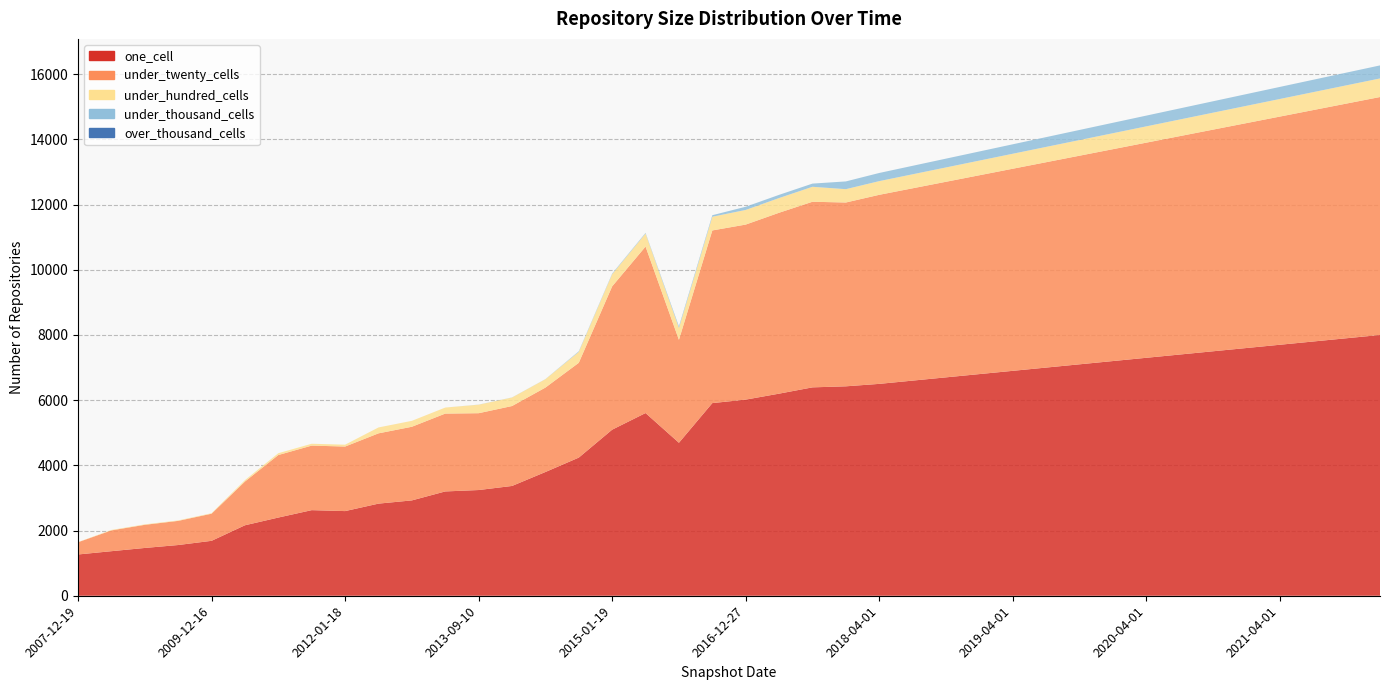

Reading right to left, what are all the values shown in this chart?

one_cell: 2022-01-01=8000	2021-10-01=7900	2021-07-01=7800	2021-04-01=7700	2021-01-01=7600	2020-10-01=7500	2020-07-01=7400	2020-04-01=7300	2020-01-01=7200	2019-10-01=7100	2019-07-01=7000	2019-04-01=6900	2019-01-01=6800	2018-10-01=6700	2018-07-01=6600	2018-04-01=6500	2017-12-22=6425	2017-10-12=6393	2017-04-12=6200	2016-12-27=6017	2016-07-04=5910	2016-01-04=4693	2015-07-03=5605	2015-01-19=5095	2014-09-08=4238	2014-03-28=3796	2013-12-20=3368	2013-09-10=3243	2013-05-21=3200	2012-12-11=2925	2012-07-13=2826	2012-01-18=2597	2011-09-05=2626	2011-02-21=2399	2010-07-26=2162	2009-12-16=1685	2009-06-17=1556	2008-12-17=1466	2008-06-27=1367	2007-12-19=1266
under_twenty_cells: 2022-01-01=7300	2021-10-01=7200	2021-07-01=7100	2021-04-01=7000	2021-01-01=6900	2020-10-01=6800	2020-07-01=6700	2020-04-01=6600	2020-01-01=6500	2019-10-01=6400	2019-07-01=6300	2019-04-01=6200	2019-01-01=6100	2018-10-01=6000	2018-07-01=5900	2018-04-01=5800	2017-12-22=5639	2017-10-12=5694	2017-04-12=5550	2016-12-27=5370	2016-07-04=5297	2016-01-04=3158	2015-07-03=5107	2015-01-19=4397	2014-09-08=2908	2014-03-28=2590	2013-12-20=2452	2013-09-10=2357	2013-05-21=2388	2012-12-11=2259	2012-07-13=2156	2012-01-18=1980	2011-09-05=1980	2011-02-21=1918	2010-07-26=1342	2009-12-16=832	2009-06-17=741	2008-12-17=710	2008-06-27=638	2007-12-19=375
under_hundred_cells: 2022-01-01=570	2021-10-01=560	2021-07-01=550	2021-04-01=540	2021-01-01=530	2020-10-01=520	2020-07-01=510	2020-04-01=500	2020-01-01=490	2019-10-01=480	2019-07-01=470	2019-04-01=460	2019-01-01=450	2018-10-01=440	2018-07-01=430	2018-04-01=420	2017-12-22=409	2017-10-12=459	2017-04-12=451	2016-12-27=449	2016-07-04=421	2016-01-04=366	2015-07-03=400	2015-01-19=375	2014-09-08=336	2014-03-28=257	2013-12-20=261	2013-09-10=261	2013-05-21=185	2012-12-11=182	2012-07-13=181	2012-01-18=57	2011-09-05=57	2011-02-21=56	2010-07-26=43	2009-12-16=15	2009-06-17=14	2008-12-17=14	2008-06-27=14	2007-12-19=5
under_thousand_cells: 2022-01-01=400	2021-10-01=390	2021-07-01=380	2021-04-01=370	2021-01-01=360	2020-10-01=350	2020-07-01=340	2020-04-01=330	2020-01-01=320	2019-10-01=310	2019-07-01=300	2019-04-01=290	2019-01-01=280	2018-10-01=270	2018-07-01=260	2018-04-01=250	2017-12-22=238	2017-10-12=98	2017-04-12=98	2016-12-27=98	2016-07-04=46	2016-01-04=46	2015-07-03=20	2015-01-19=18	2014-09-08=18	2014-03-28=3	2013-12-20=3	2013-09-10=3	2013-05-21=0	2012-12-11=0	2012-07-13=0	2012-01-18=0	2011-09-05=0	2011-02-21=0	2010-07-26=0	2009-12-16=0	2009-06-17=0	2008-12-17=0	2008-06-27=0	2007-12-19=0
over_thousand_cells: 2022-01-01=0	2021-10-01=0	2021-07-01=0	2021-04-01=0	2021-01-01=0	2020-10-01=0	2020-07-01=0	2020-04-01=0	2020-01-01=0	2019-10-01=0	2019-07-01=0	2019-04-01=0	2019-01-01=0	2018-10-01=0	2018-07-01=0	2018-04-01=0	2017-12-22=0	2017-10-12=0	2017-04-12=0	2016-12-27=0	2016-07-04=0	2016-01-04=0	2015-07-03=0	2015-01-19=0	2014-09-08=0	2014-03-28=0	2013-12-20=0	2013-09-10=0	2013-05-21=0	2012-12-11=0	2012-07-13=0	2012-01-18=0	2011-09-05=0	2011-02-21=0	2010-07-26=0	2009-12-16=0	2009-06-17=0	2008-12-17=0	2008-06-27=0	2007-12-19=0